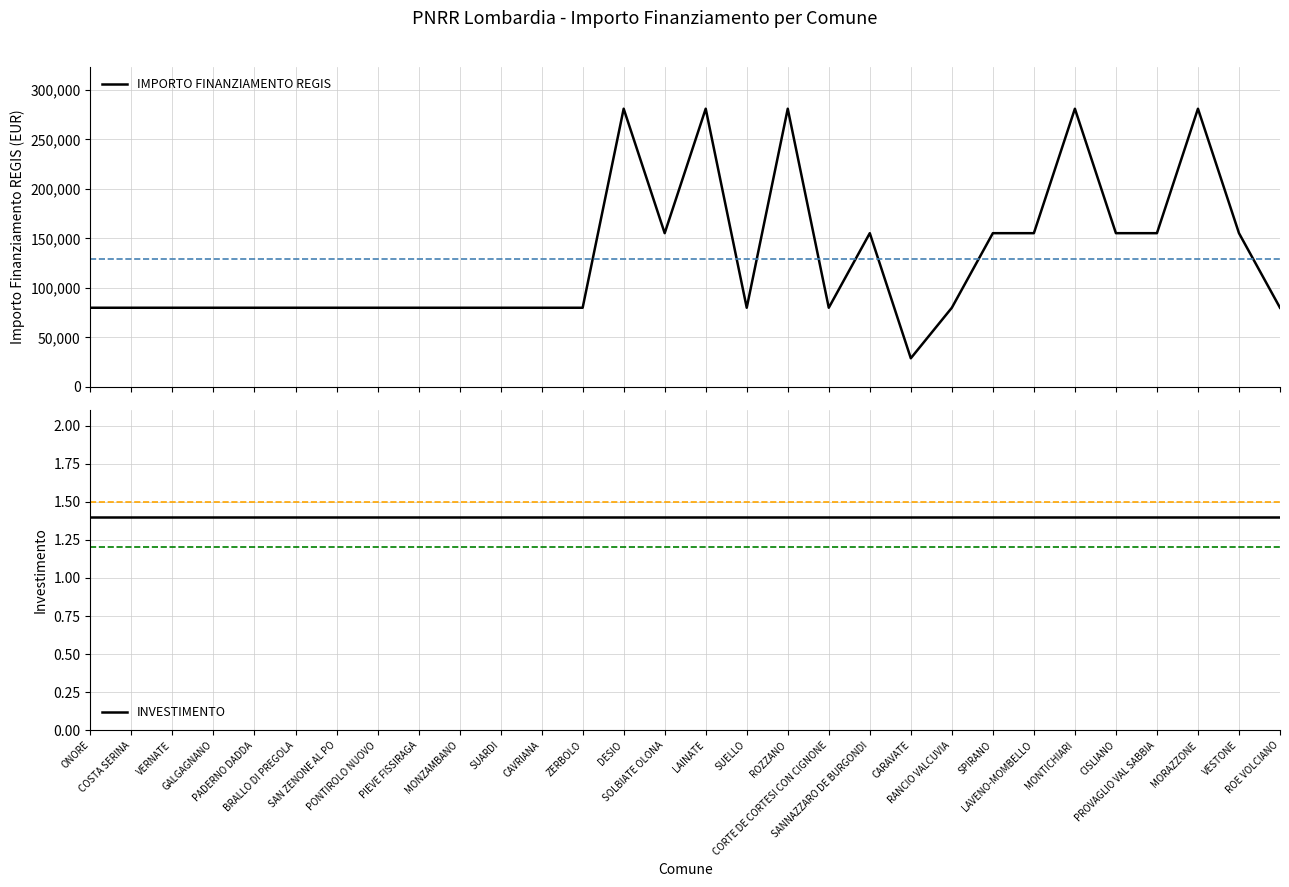

Where does the data first go above 79922?

DESIO